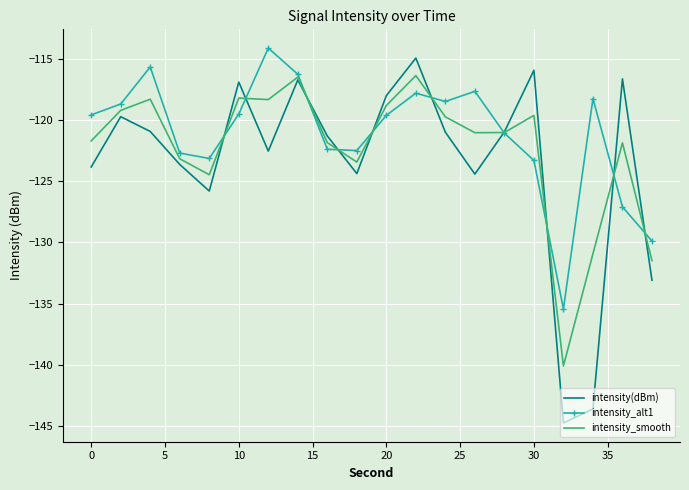

What is the lowest value of the intensity_alt1 series?

-135.4